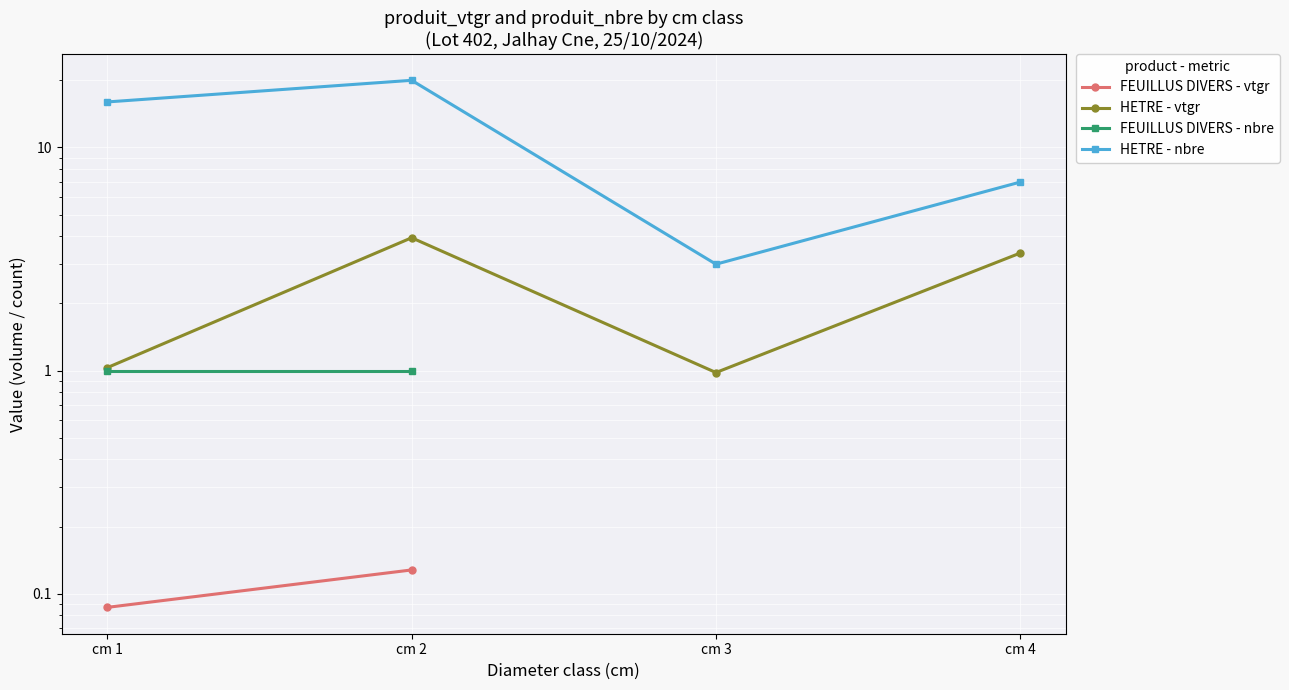

Where is the first local minimum for HETRE - vtgr?

cm 3